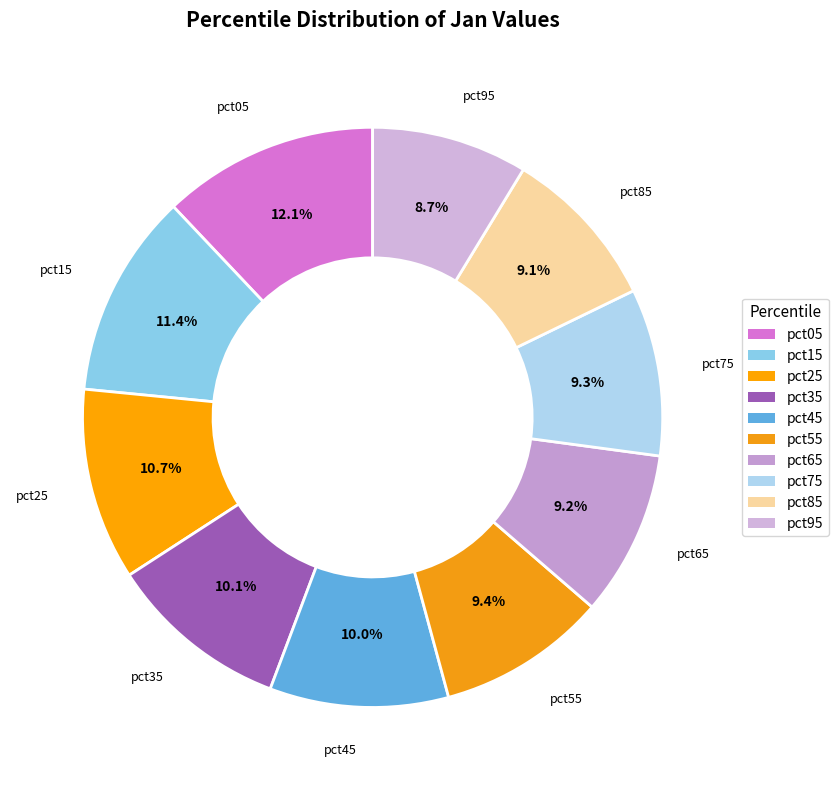

Which has a higher value, pct05 or pct95?

pct05